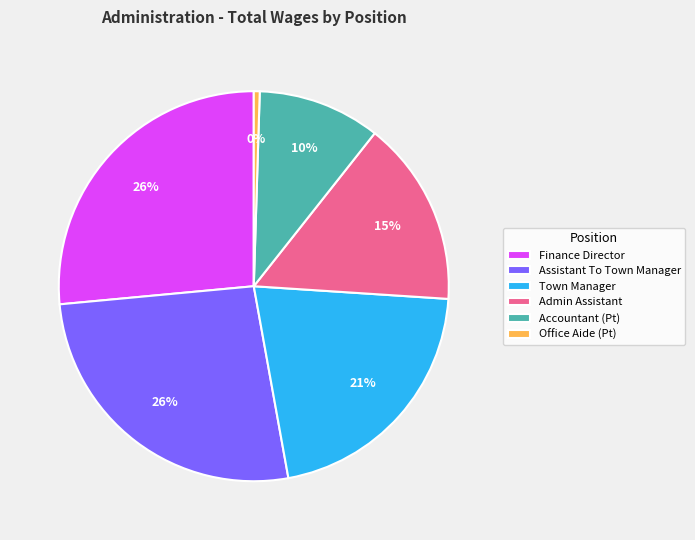

What is the ratio of the value at Finance Director to the value at Accountant (Pt)?

2.6